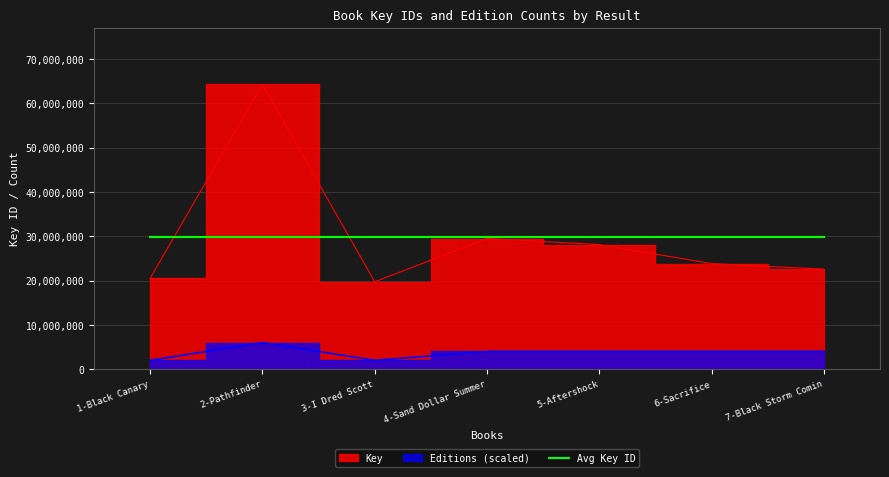

Reading left to right, list all the values displayed in this chart.

Key: 20539036	64251039	19714757	29492217	28117104	23834229	22565544
Editions: 2000000	6000000	2000000	4000000	4000000	4000000	4000000